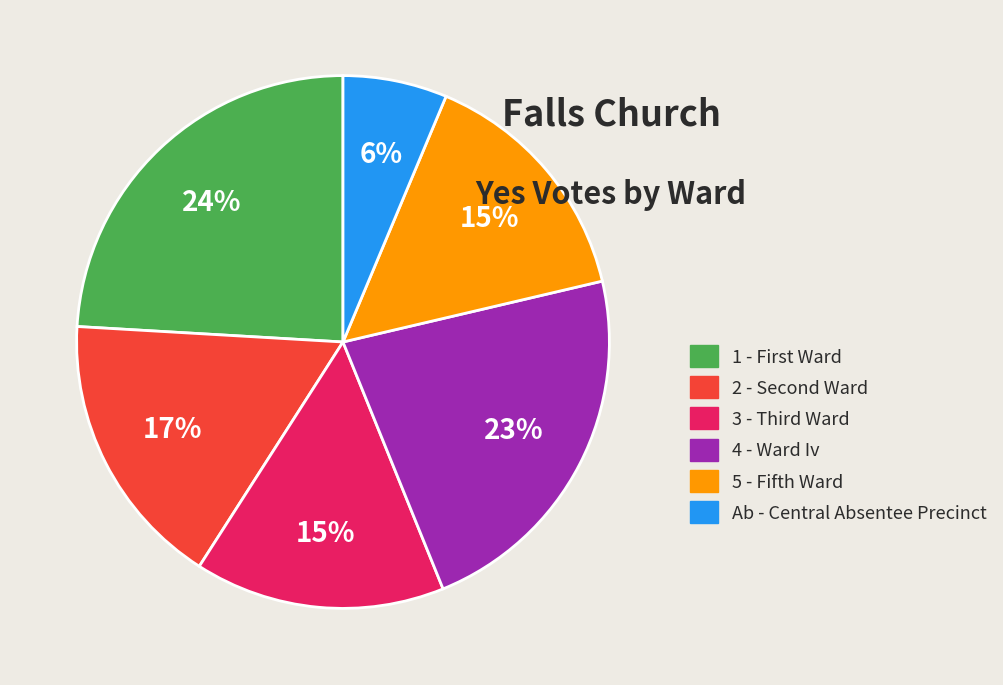

What is the largest slice in the pie chart?

1 - First Ward